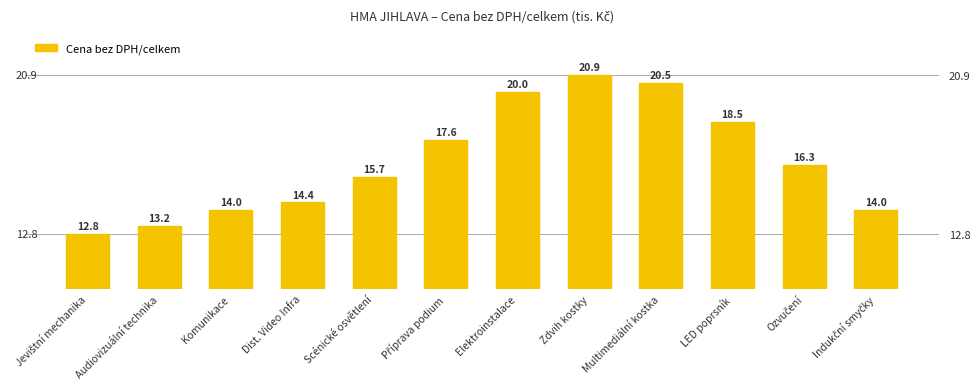

What is the label of the 12th bar from the left?

Indukční smyčky